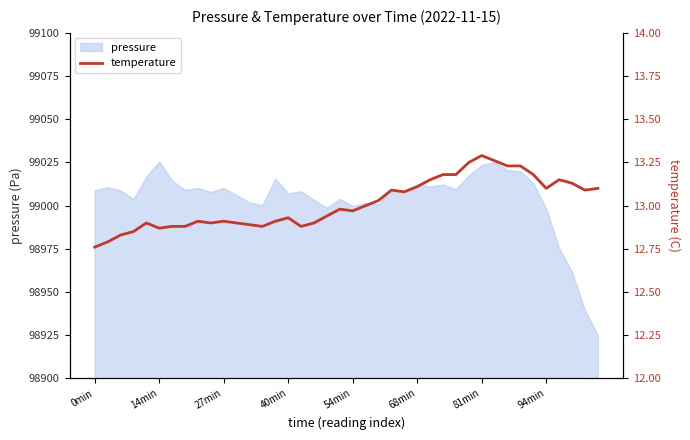

What is the value of the 8th point from the left?

12.9